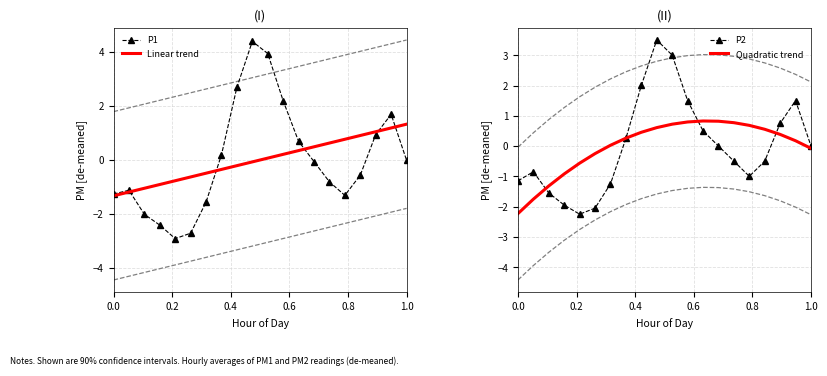

What is the lowest value of the P1 series?

-2.9